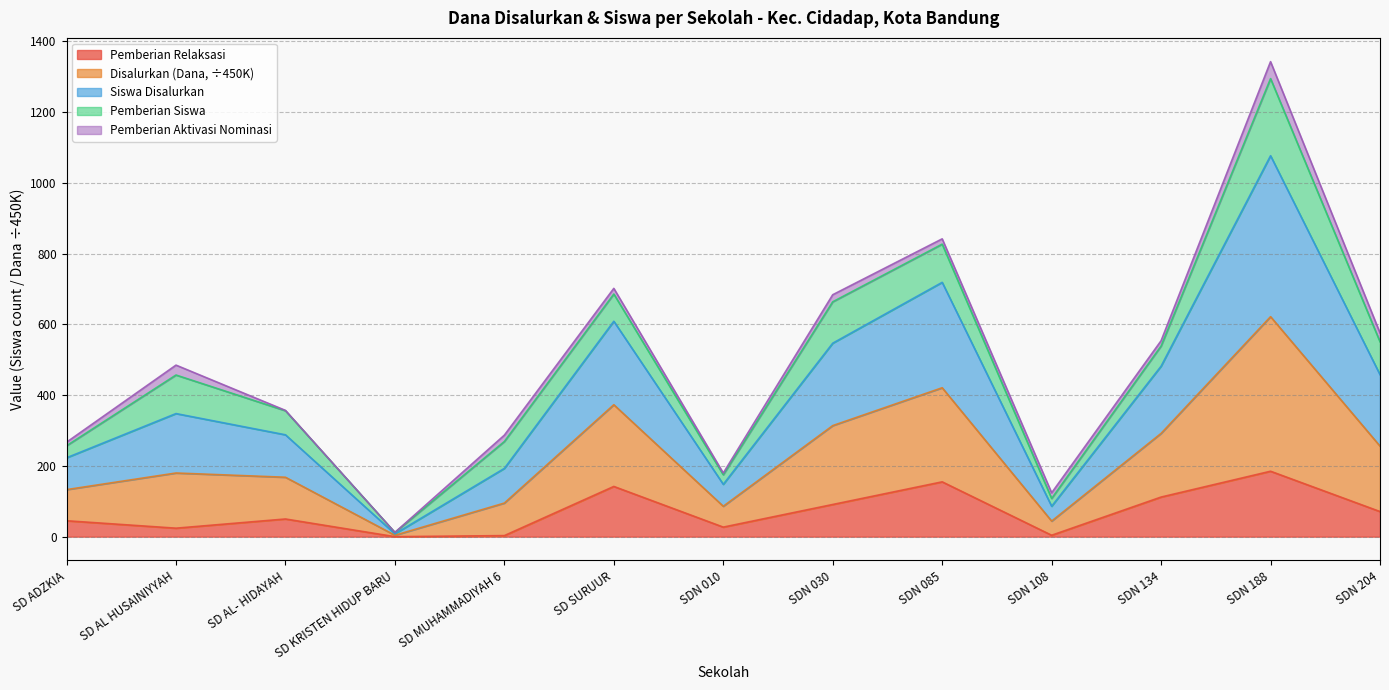

Where is the first local maximum for Pemberian Relaksasi (Dana)?

SD AL- HIDAYAH